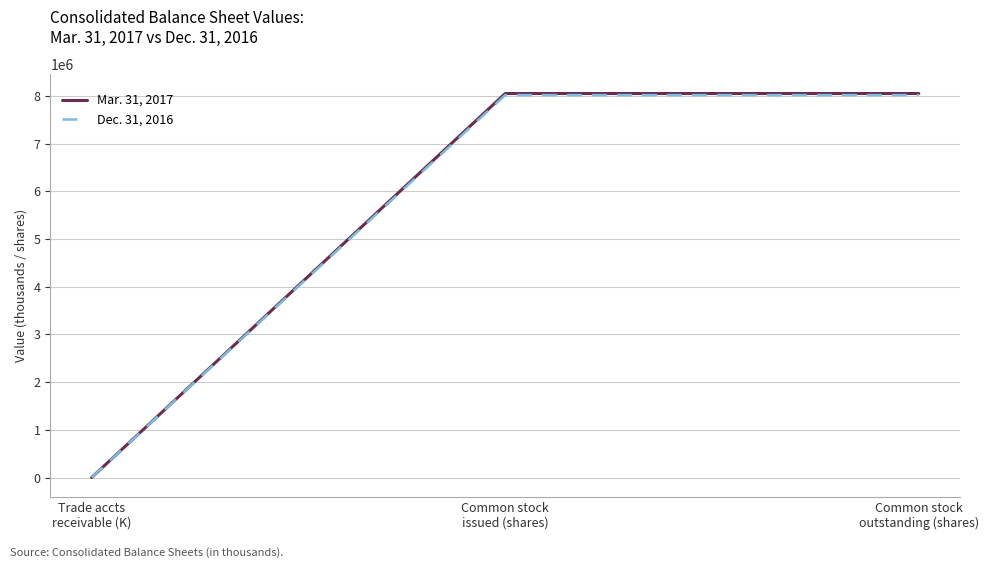

What is the total value across all series at Common stock
outstanding (shares)?

16064262